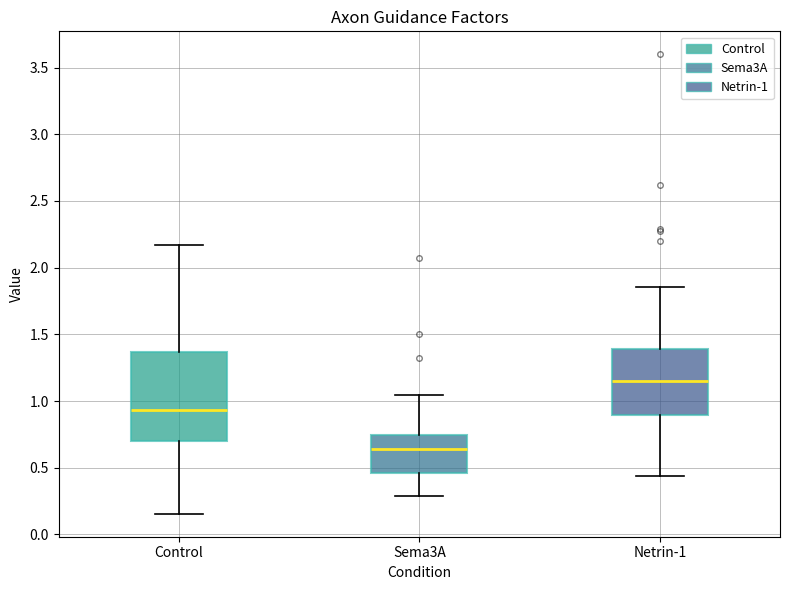

Reading left to right, read every box against the y-axis: the position of its median line, the range the box covers, and the ends of its whiskers. The values are not printed on the chart, so give them approximately, as read against the axis.

Control: median 0.95, box 0.70 to 1.35, whiskers 0.15 to 2.15
Sema3A: median 0.65, box 0.45 to 0.75, whiskers 0.30 to 1.05
Netrin-1: median 1.15, box 0.90 to 1.40, whiskers 0.45 to 1.85